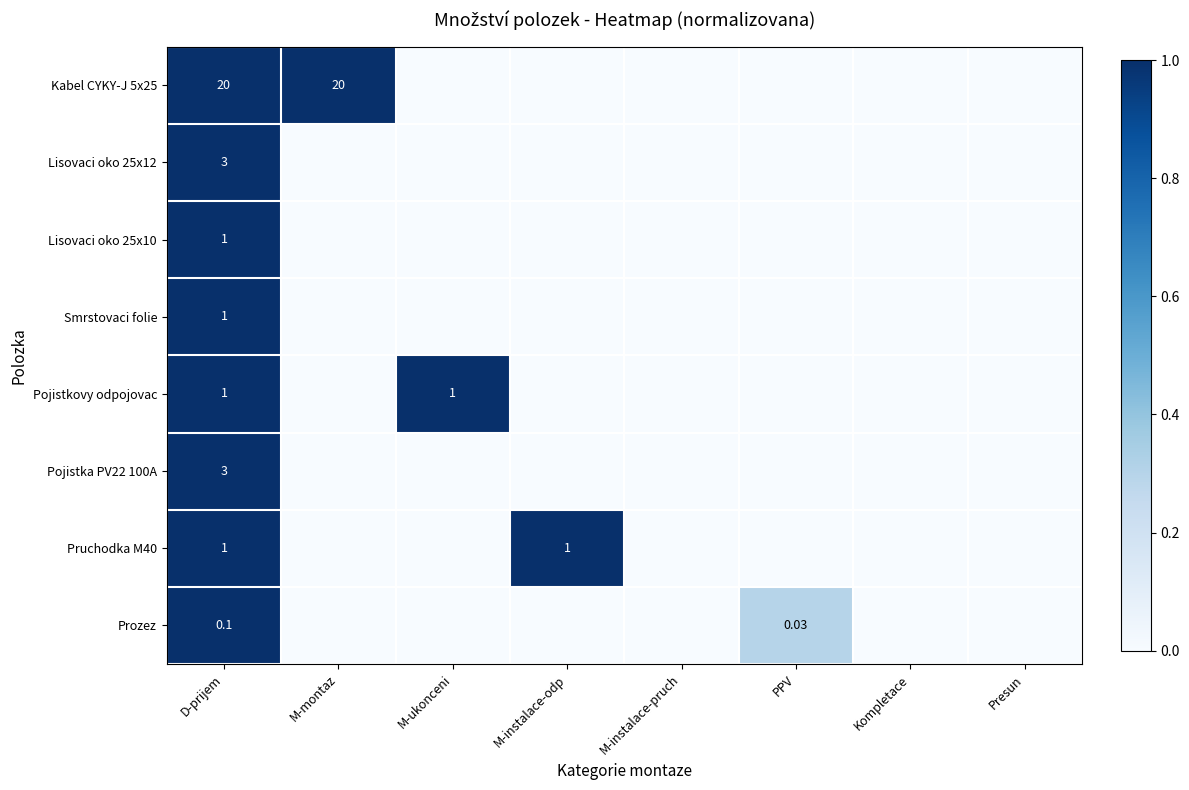

What is the difference between the second highest and second lowest values in the Pojistkovy odpojovac series?

1.0